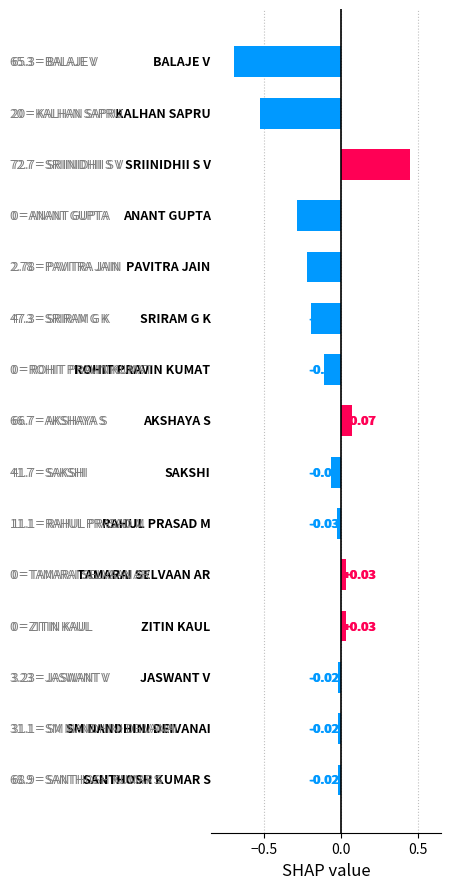

What is the sum of all values?

-1.6